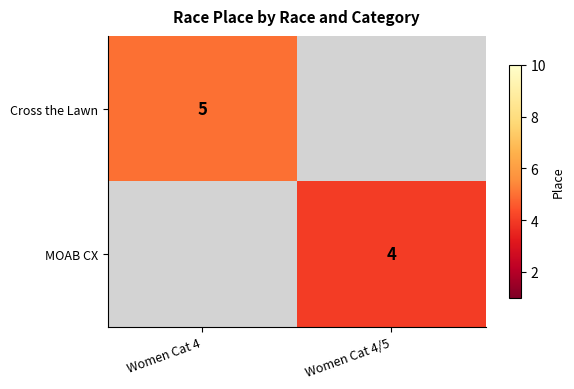

How many data points does each series have?

2